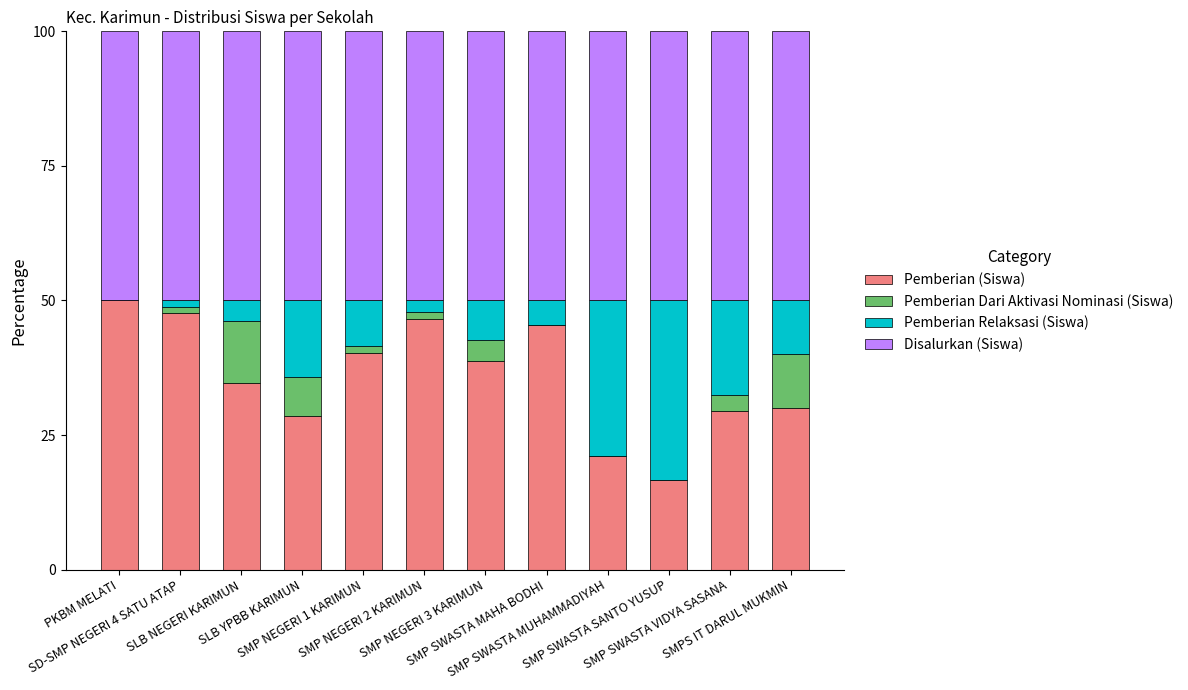

What is the highest value of the Pemberian (Siswa) series?

50.0